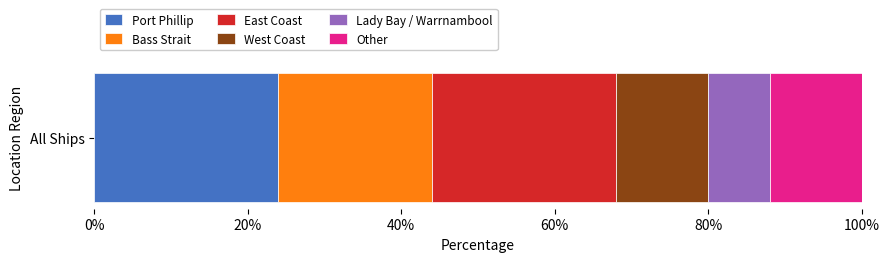

What is the approximate value of Port Phillip at All Ships?

24